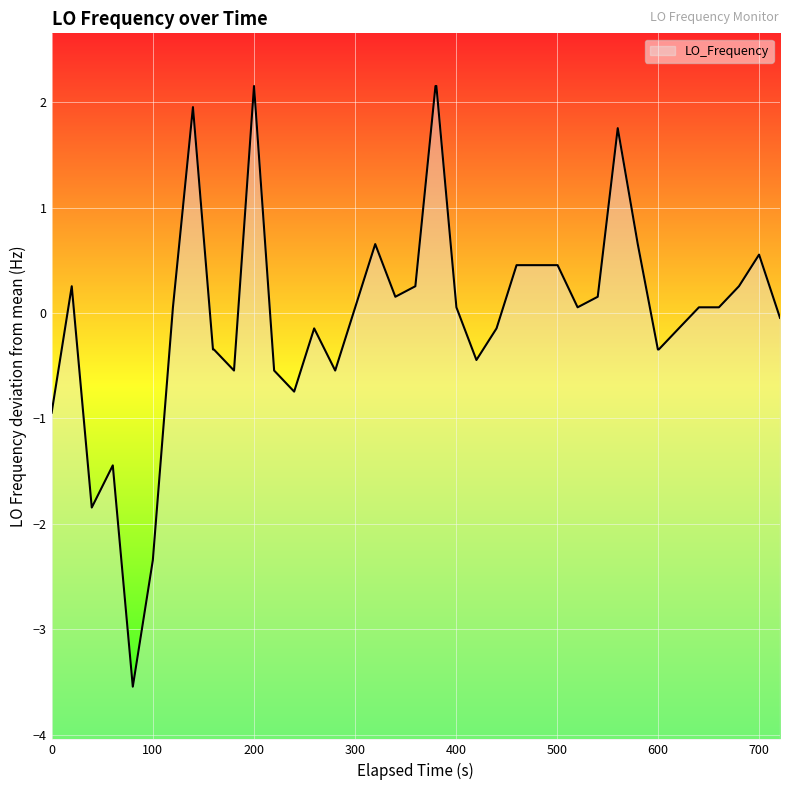

What is the greatest value displayed?

2.2